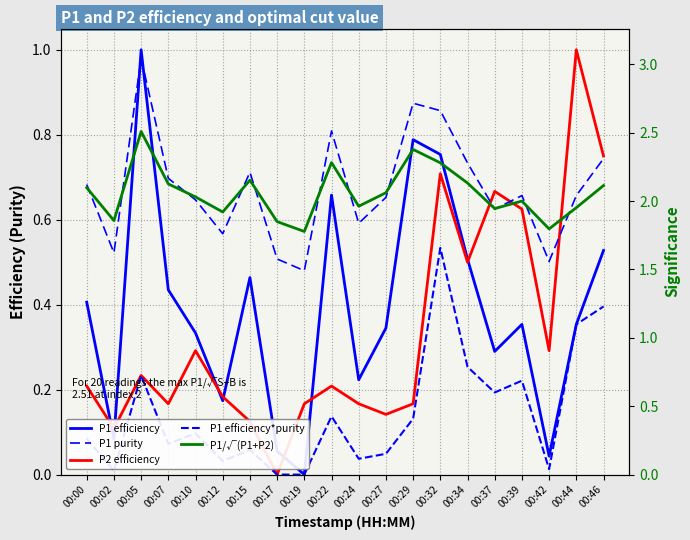

Which category has the highest value in the P1 purity series?

00:05